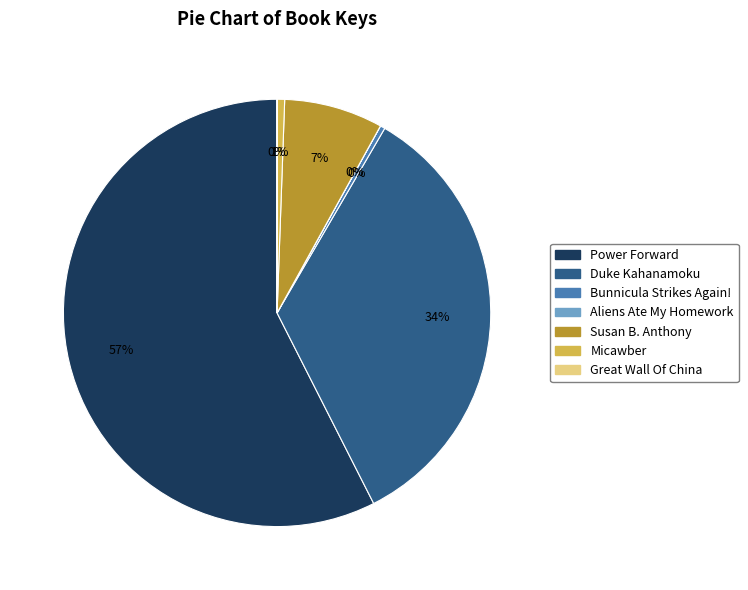

True or false: Power Forward accounts for 57% of the total.

True